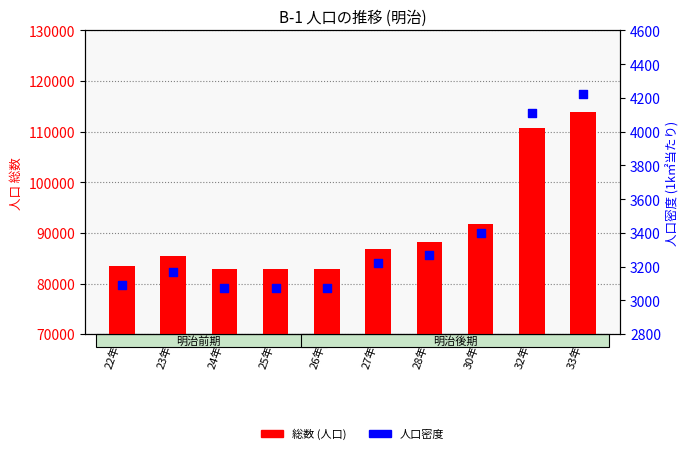

Which series has the widest spread of Y values?

総数 (人口)